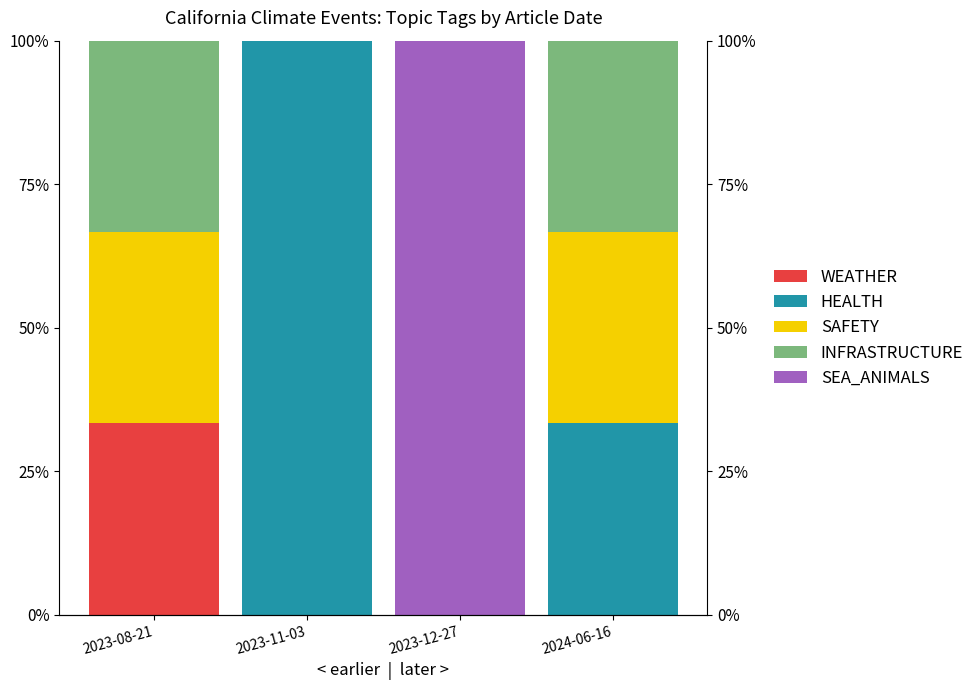

The SAFETY series shows 33.3 at 2023-08-21. True or false?

True